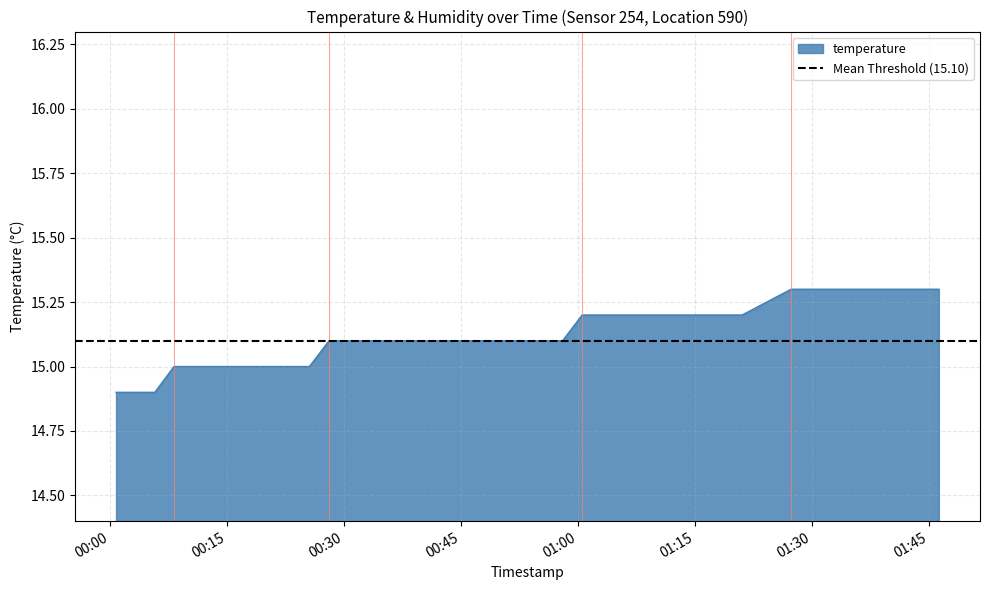

Is it true that the value at 2022-10-15T00:00:50 is 14.9?

True